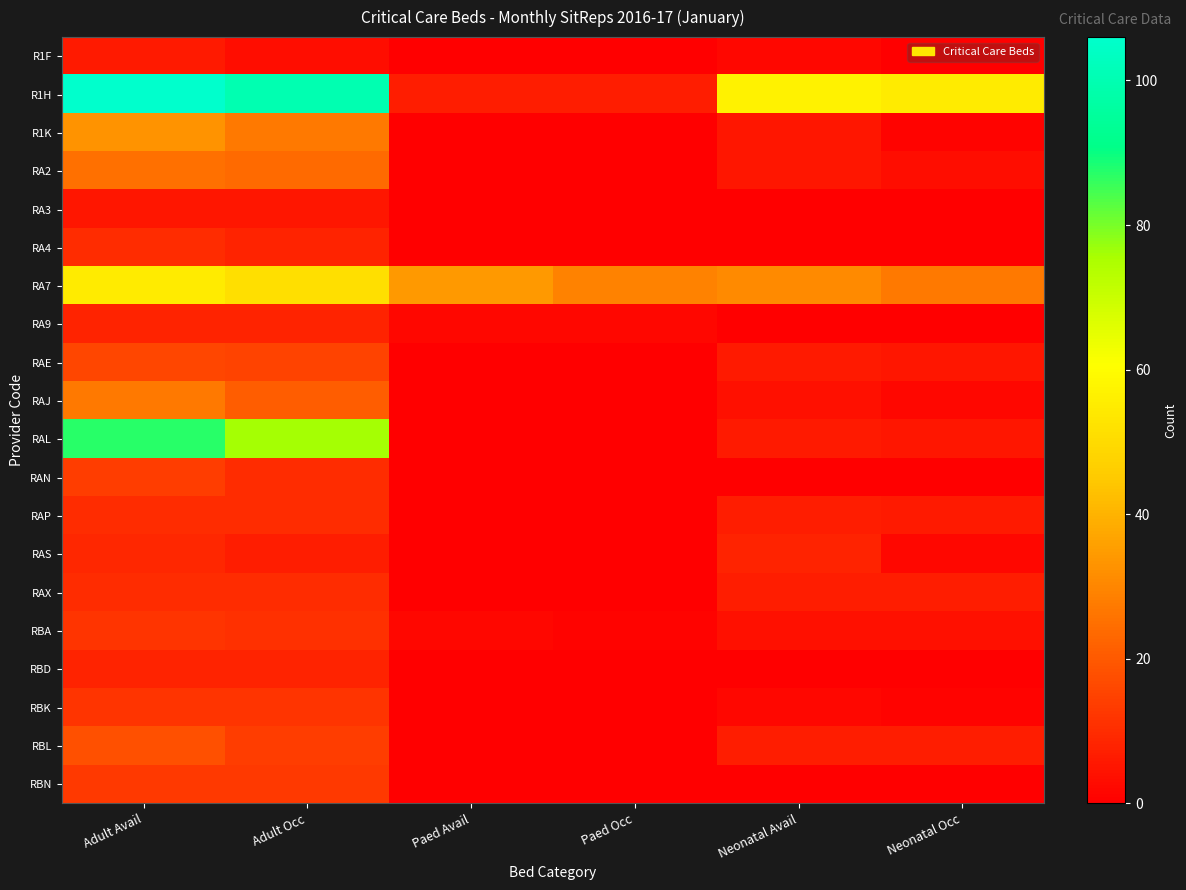

Between Paed Occ and Neonatal Occ, which is larger?

Paed Occ